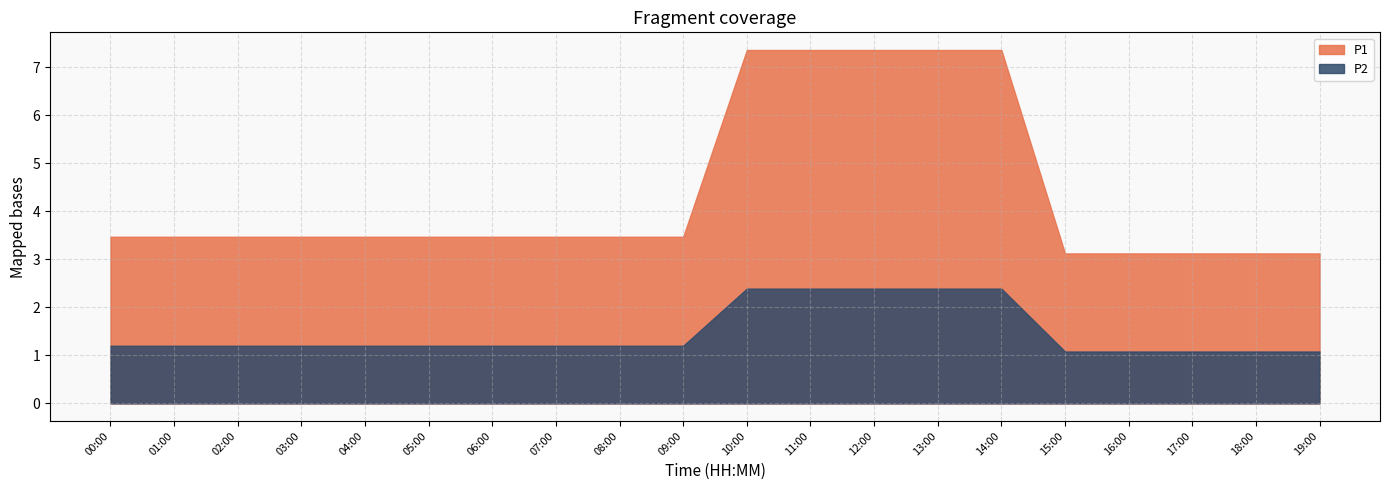

Does the chart display data point markers on the line(s)?

No